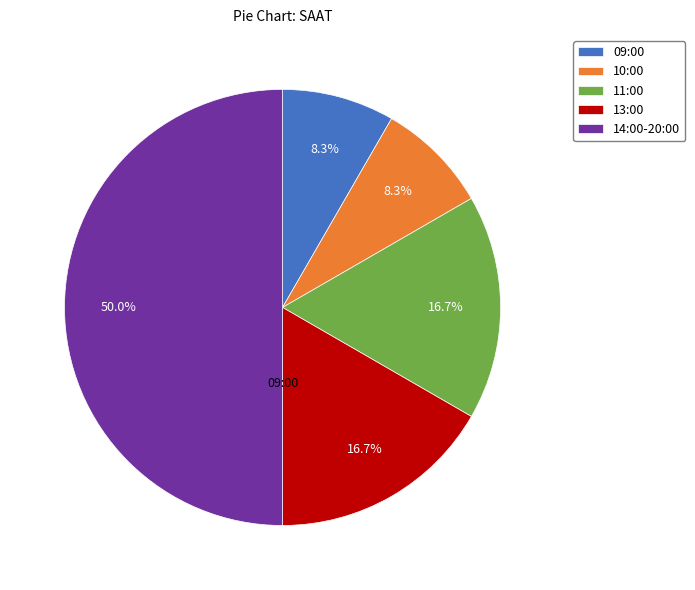

Which slice is the largest?

14:00-20:00